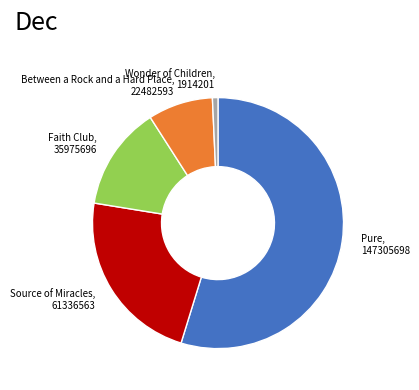

Is it true that Wonder of Children is 1% of the pie?

True